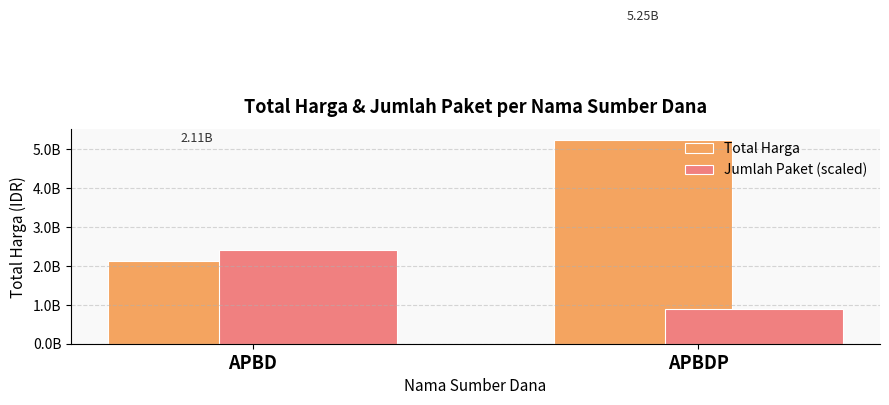

What is the spread (max minus min) of values at APBDP?

4347213740